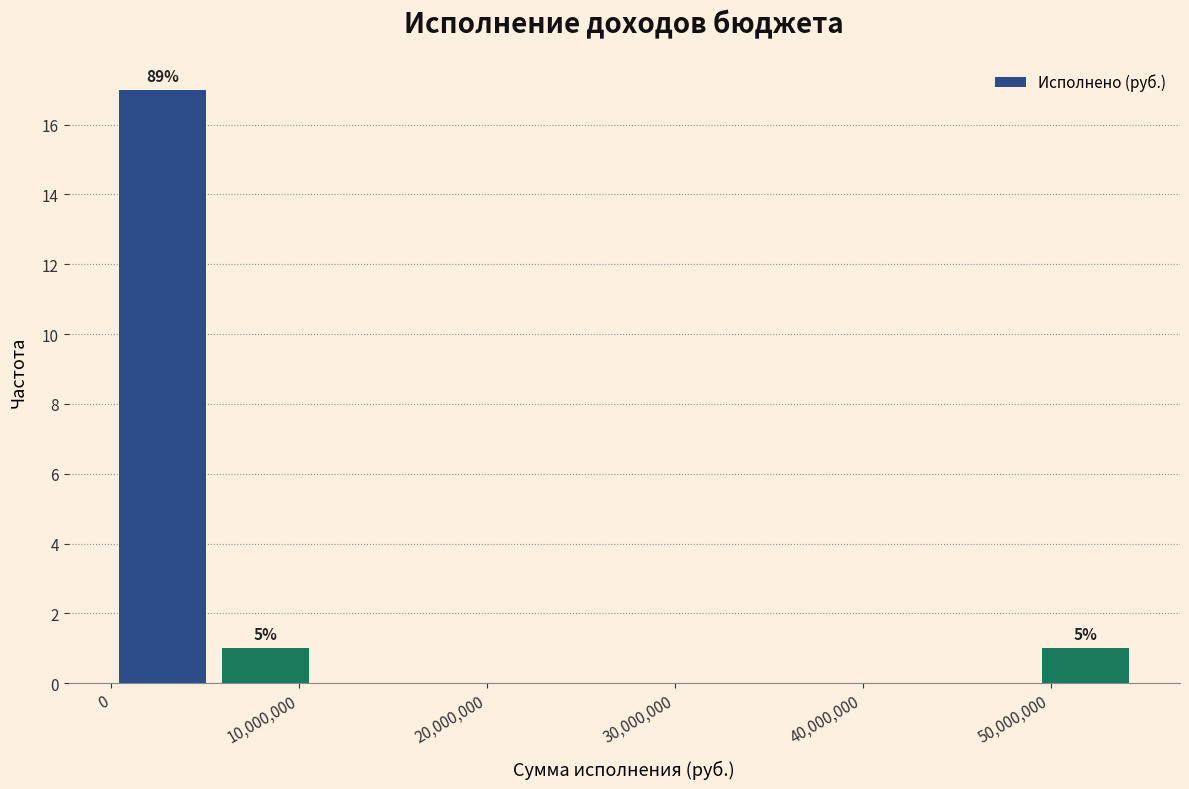

Which range on the x-axis has the tallest bar?

0 to 5000000